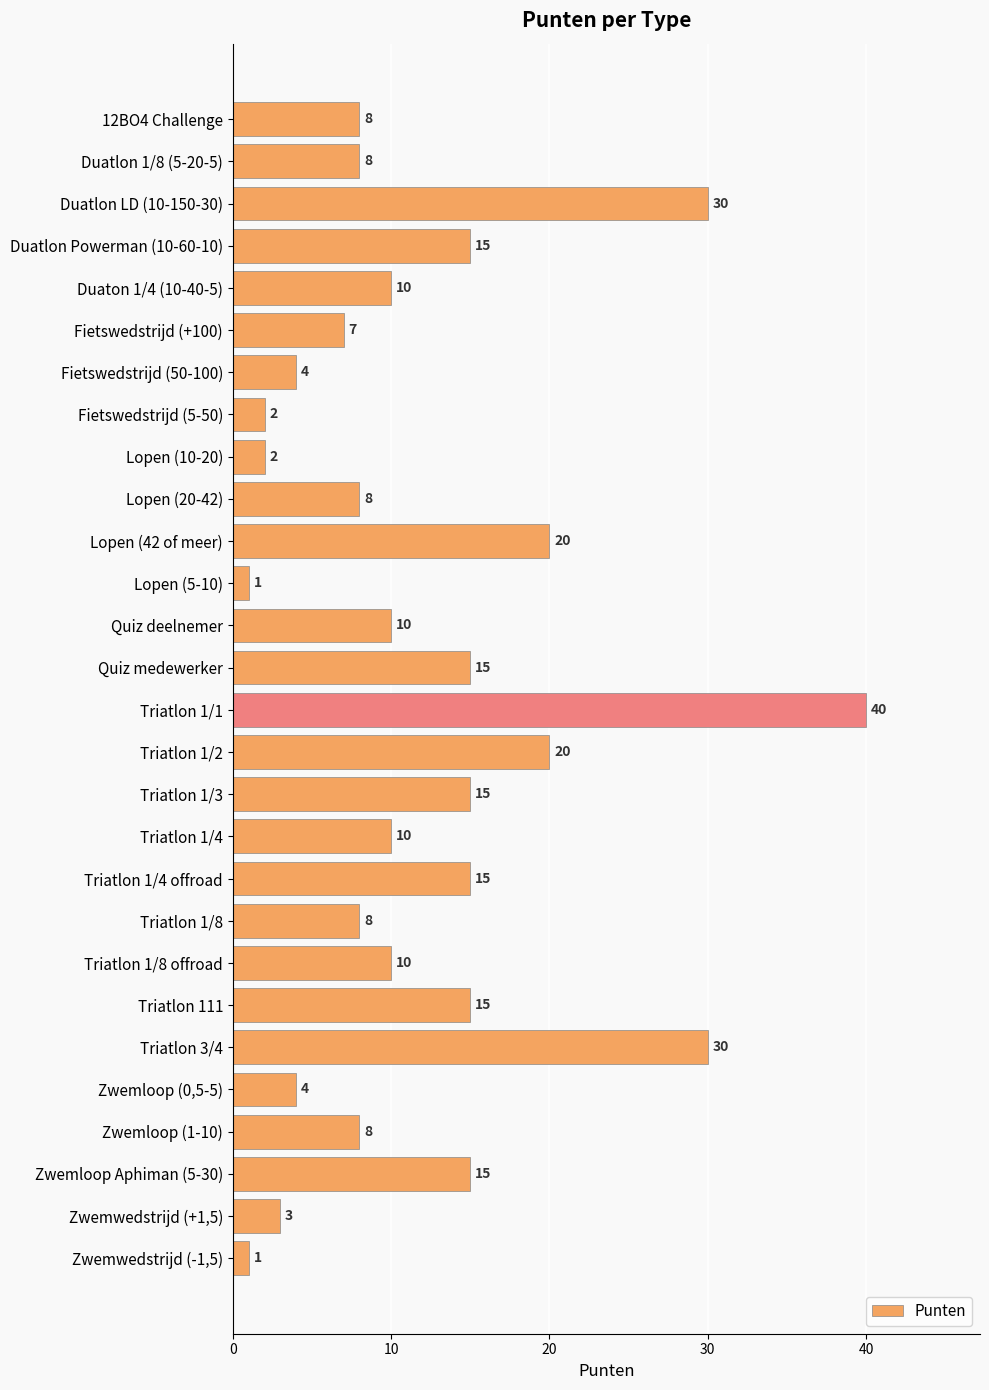

What is the ratio of the value at Fietswedstrijd (50-100) to the value at 12BO4 Challenge?

0.5